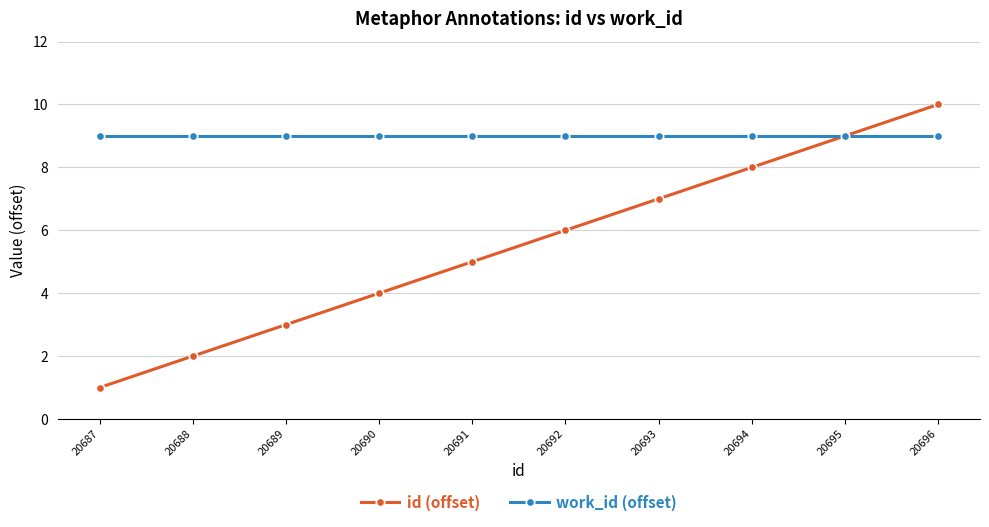

What is the value of the work_id (offset) point at the 3rd from the left?

9